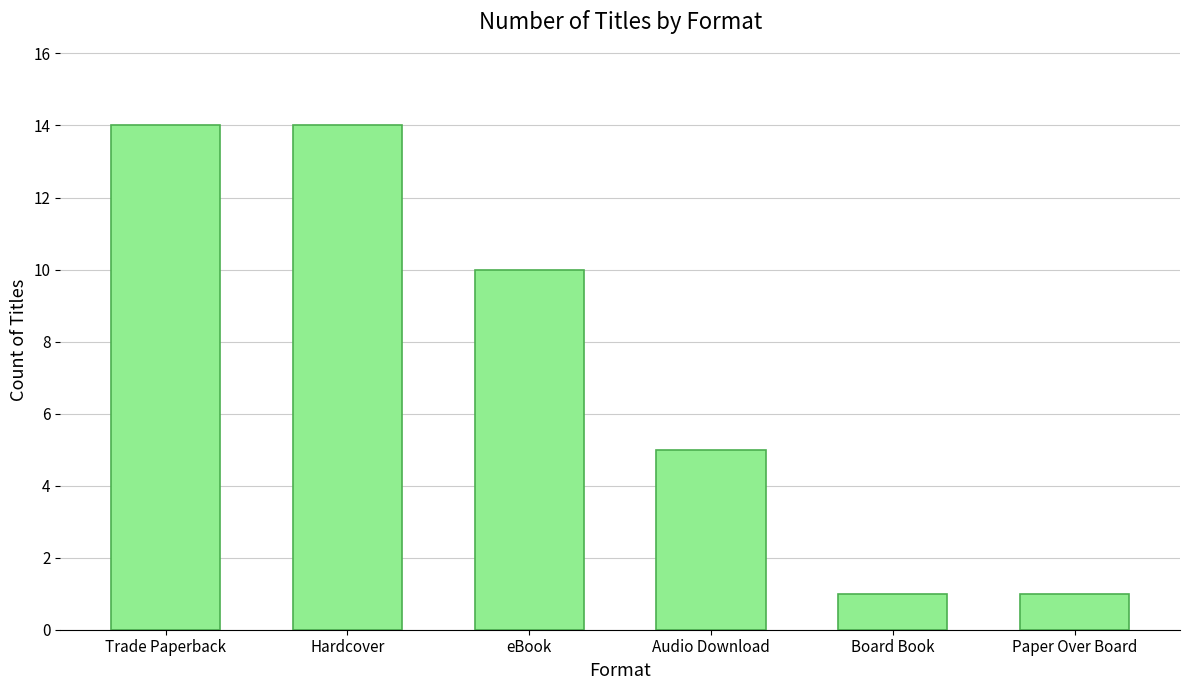

Where is the data nearest to the value 7?

Audio Download